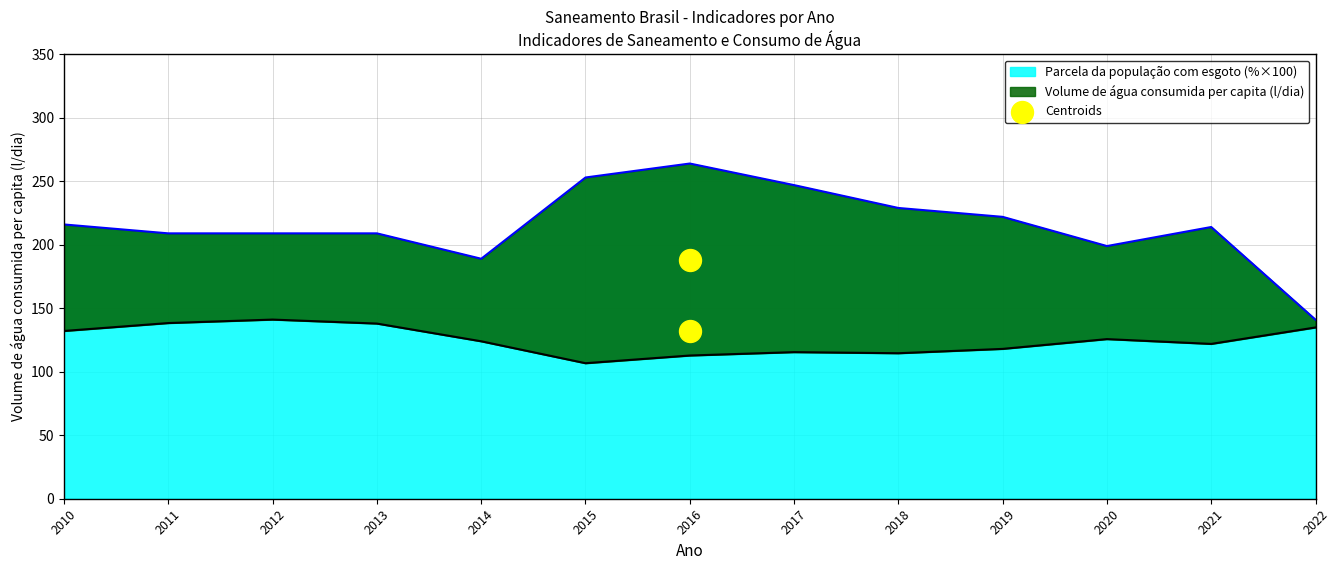

At how many categories does at least one series exceed 123?

13